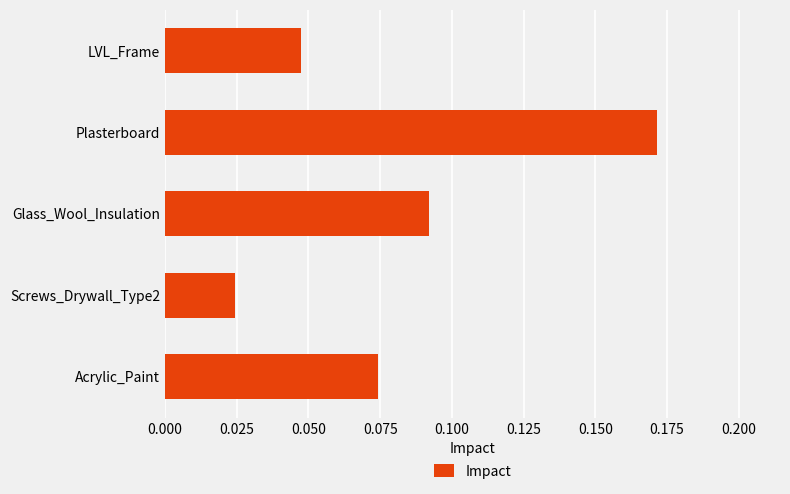

The chart shows a value of 0.1 at Plasterboard. True or false?

False